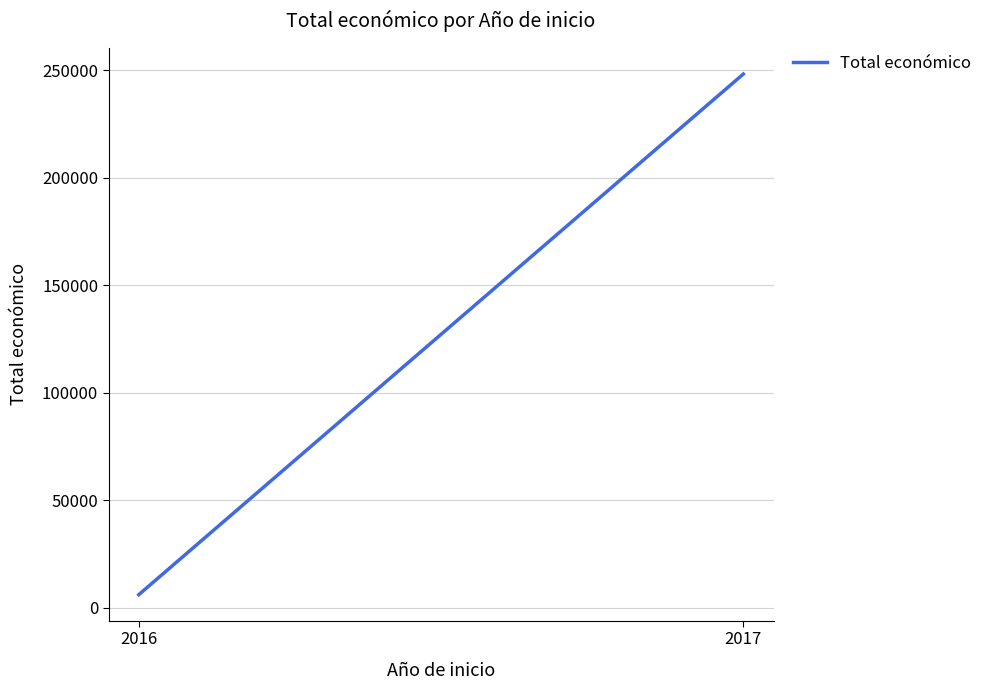

What is the change in value from 2016 to 2017?

+242241.5